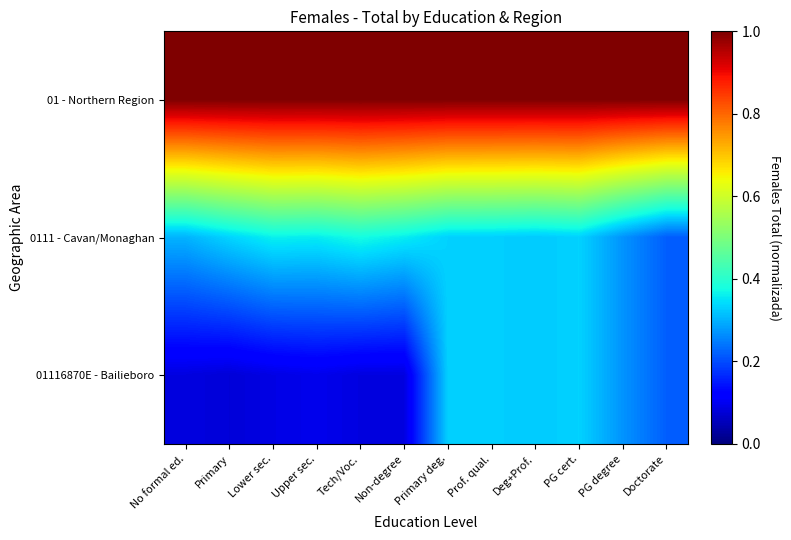

List the series in order of their overall mean, lowest first.

01116870E - Bailieboro, 0111 - Cavan/Monaghan, 01 - Northern Region